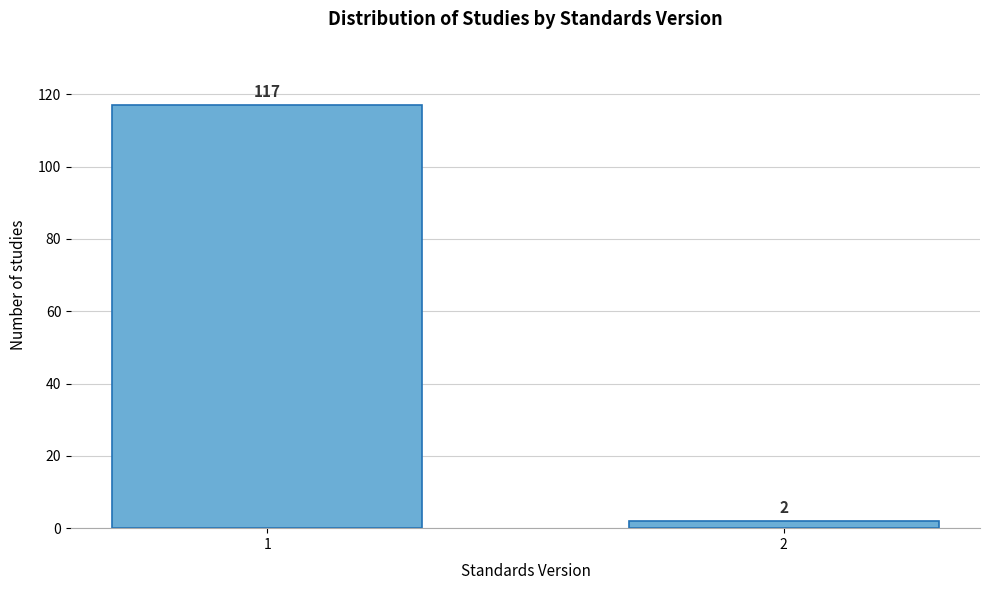

Reading right to left, what are all the values shown in this chart?

2=2	1=117